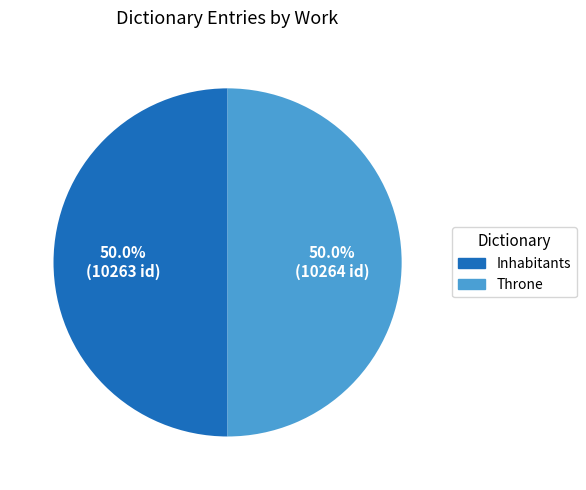

What is the ratio of the value at Inhabitants to the value at Throne?

1.0